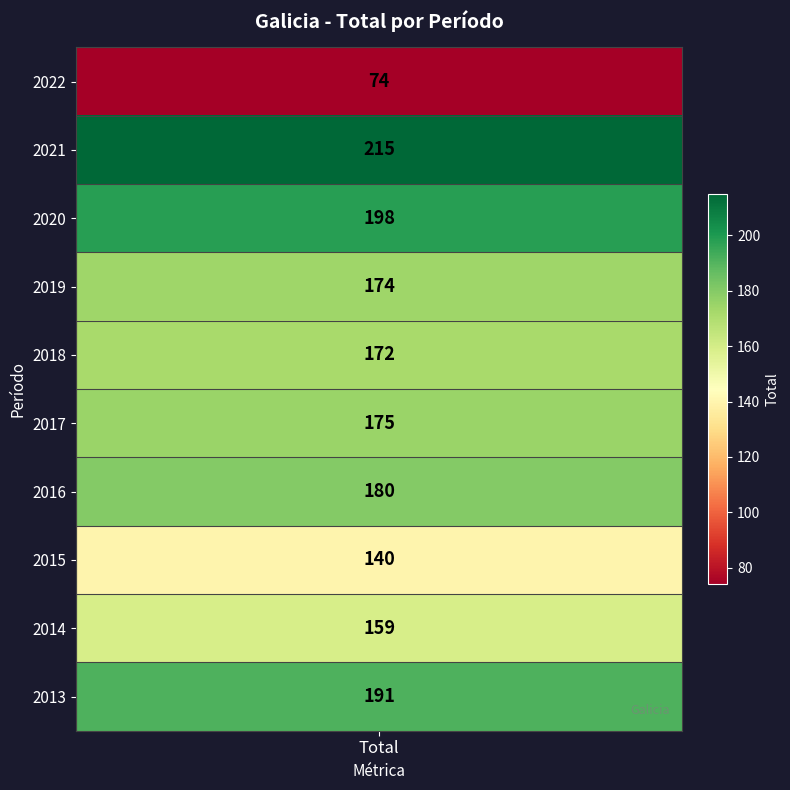

What is the approximate value at 2020, to the nearest 10?

200